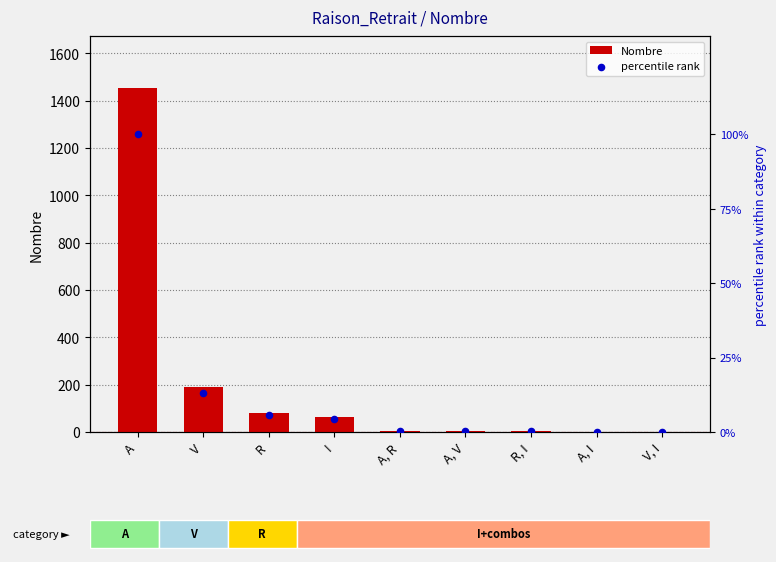

At how many categories does at least one series exceed 1365?

1